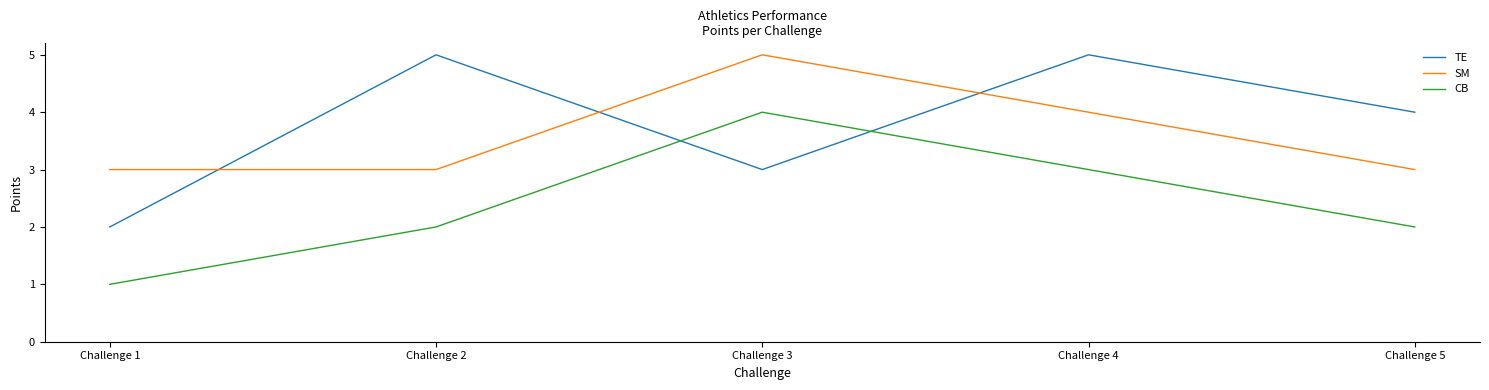

What is the difference between the maximum and minimum values in the CB series?

3